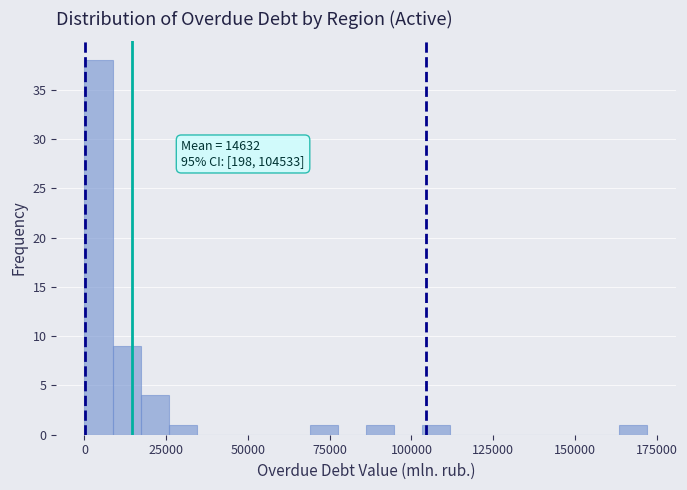

Around what value on the x-axis is the tallest bar? Give the approximate position of its centre, as read against the axis.

5000